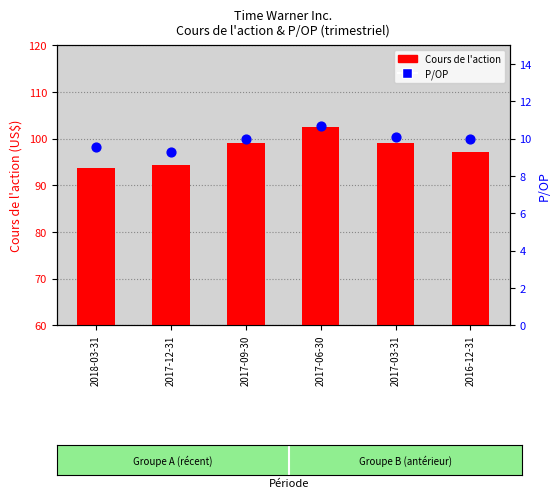

Which series has the largest total across all categories?

Cours de l'action